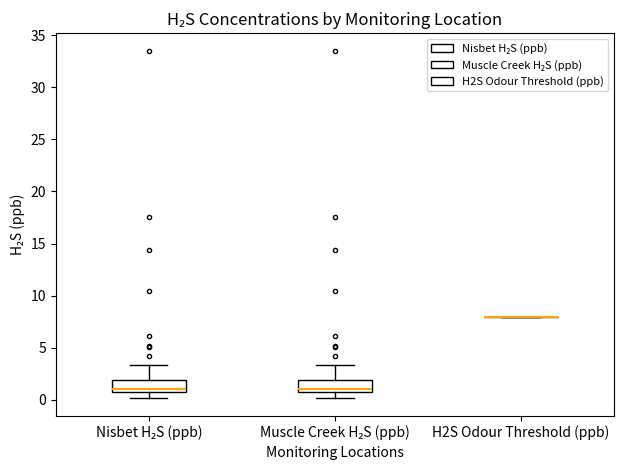

Reading left to right, read every box against the y-axis: the position of its median line, the range the box covers, and the ends of its whiskers. The values are not printed on the chart, so give them approximately, as read against the axis.

Nisbet H₂S (ppb): median 1.0, box 0.5 to 2.0, whiskers 0.0 to 3.5
Muscle Creek H₂S (ppb): median 1.0, box 0.5 to 2.0, whiskers 0.0 to 3.5
H2S Odour Threshold (ppb): box collapsed to a line at 8.0, whiskers 8.0 to 8.0